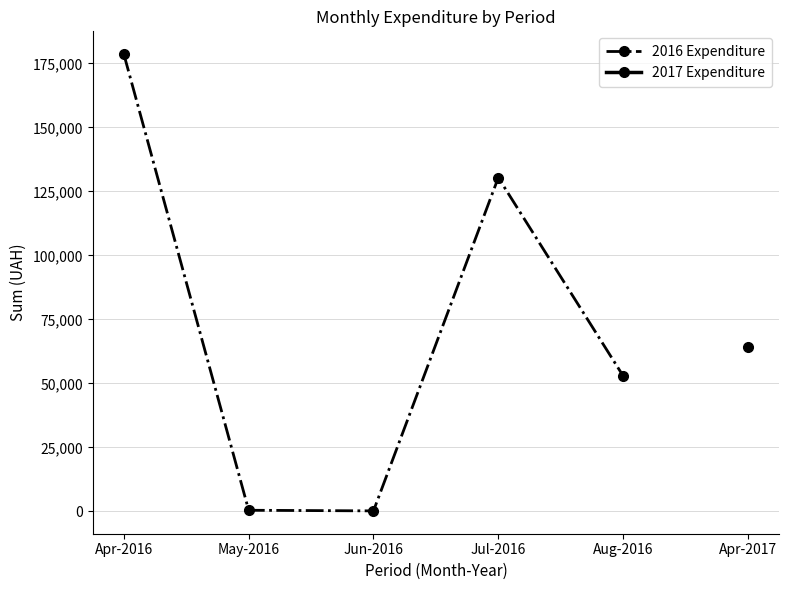

What is the difference between the values at Aug-2016 and May-2016?

52516.8